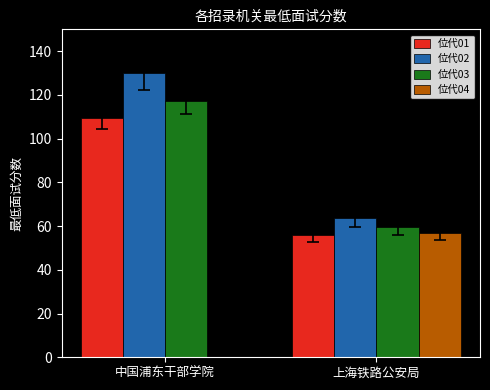

What is the total value across all series at 上海铁路公安局?

235.7